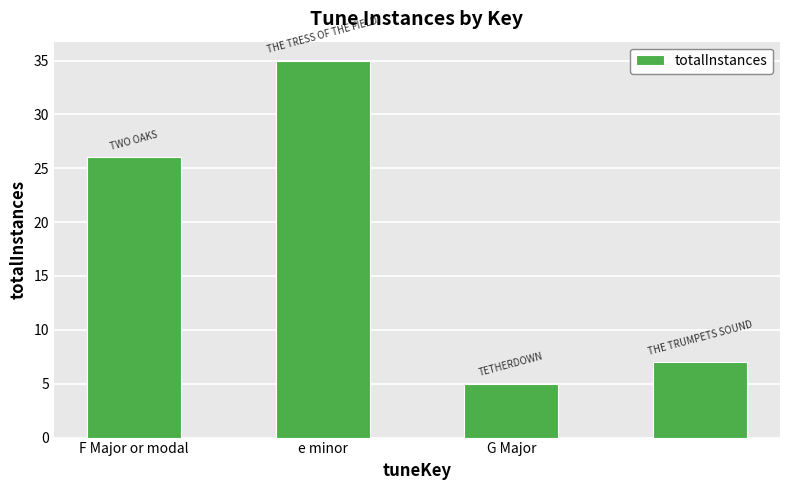

What is the difference between the second highest and minimum values?

21